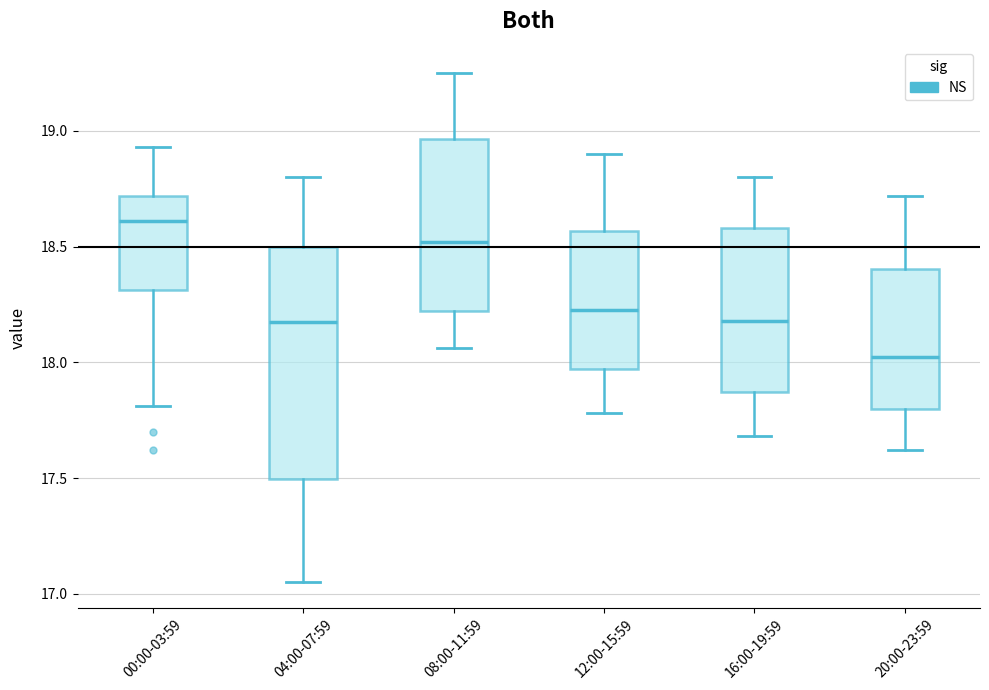

Which box's median line is the highest?

00:00-03:59